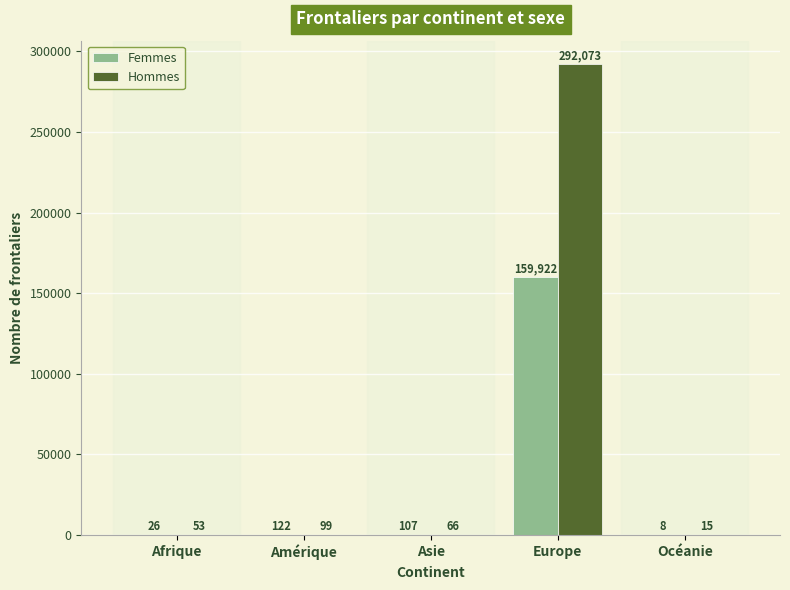

At which category is the sum across all series the highest?

Europe